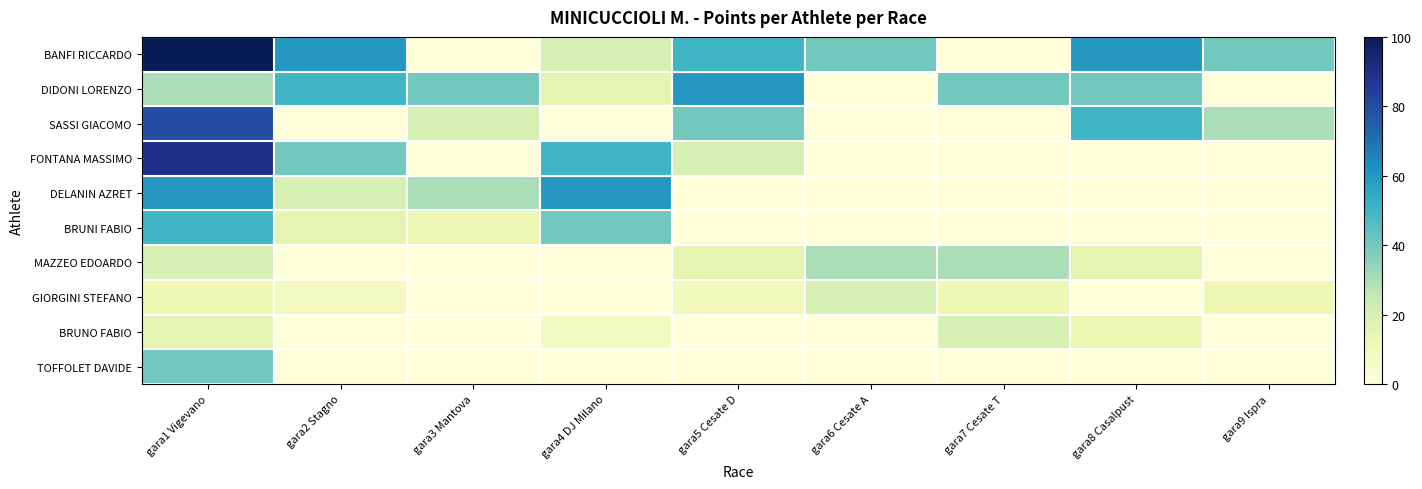

Reading left to right, transcribe all the data shown in this chart.

BANFI RICCARDO: gara1 Vigevano=100	gara2 Stagno=60	gara3 Mantova=0	gara4 DJ Milano=20	gara5 Cesate D=50	gara6 Cesate A=40	gara7 Cesate T=0	gara8 Casalpust=60	gara9 Ispra=40
DIDONI LORENZO: gara1 Vigevano=30	gara2 Stagno=50	gara3 Mantova=40	gara4 DJ Milano=15	gara5 Cesate D=60	gara6 Cesate A=0	gara7 Cesate T=40	gara8 Casalpust=40	gara9 Ispra=0
SASSI GIACOMO: gara1 Vigevano=80	gara2 Stagno=0	gara3 Mantova=20	gara4 DJ Milano=0	gara5 Cesate D=40	gara6 Cesate A=0	gara7 Cesate T=0	gara8 Casalpust=50	gara9 Ispra=30
FONTANA MASSIMO: gara1 Vigevano=90	gara2 Stagno=40	gara3 Mantova=0	gara4 DJ Milano=50	gara5 Cesate D=20	gara6 Cesate A=0	gara7 Cesate T=0	gara8 Casalpust=0	gara9 Ispra=0
DELANIN AZRET: gara1 Vigevano=60	gara2 Stagno=20	gara3 Mantova=30	gara4 DJ Milano=60	gara5 Cesate D=0	gara6 Cesate A=0	gara7 Cesate T=0	gara8 Casalpust=0	gara9 Ispra=0
BRUNI FABIO: gara1 Vigevano=50	gara2 Stagno=15	gara3 Mantova=12	gara4 DJ Milano=40	gara5 Cesate D=0	gara6 Cesate A=0	gara7 Cesate T=0	gara8 Casalpust=0	gara9 Ispra=0
MAZZEO EDOARDO: gara1 Vigevano=20	gara2 Stagno=0	gara3 Mantova=0	gara4 DJ Milano=0	gara5 Cesate D=15	gara6 Cesate A=30	gara7 Cesate T=30	gara8 Casalpust=15	gara9 Ispra=0
GIORGINI STEFANO: gara1 Vigevano=12	gara2 Stagno=8	gara3 Mantova=0	gara4 DJ Milano=0	gara5 Cesate D=9	gara6 Cesate A=20	gara7 Cesate T=12	gara8 Casalpust=0	gara9 Ispra=12
BRUNO FABIO: gara1 Vigevano=15	gara2 Stagno=0	gara3 Mantova=0	gara4 DJ Milano=8	gara5 Cesate D=0	gara6 Cesate A=0	gara7 Cesate T=20	gara8 Casalpust=12	gara9 Ispra=0
TOFFOLET DAVIDE: gara1 Vigevano=40	gara2 Stagno=0	gara3 Mantova=0	gara4 DJ Milano=0	gara5 Cesate D=0	gara6 Cesate A=0	gara7 Cesate T=0	gara8 Casalpust=0	gara9 Ispra=0